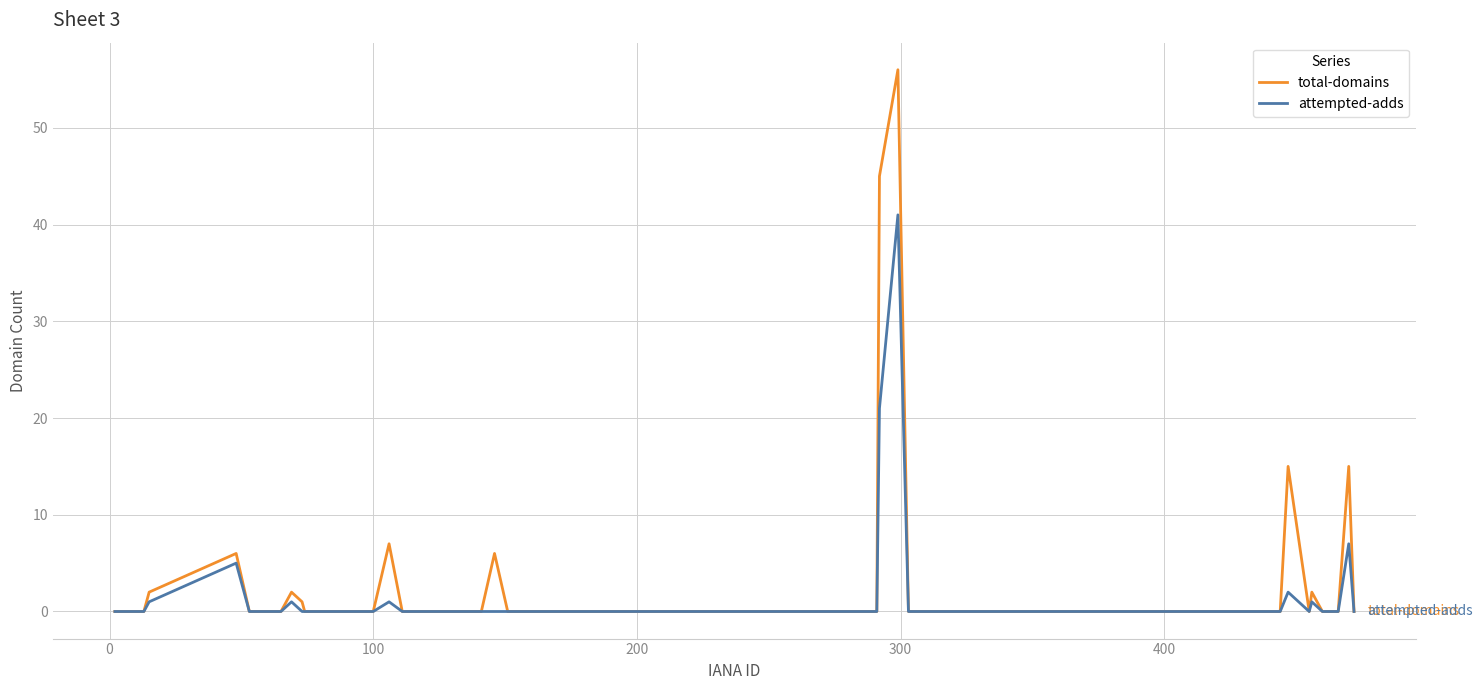

Which series has the largest range (max minus min)?

total-domains